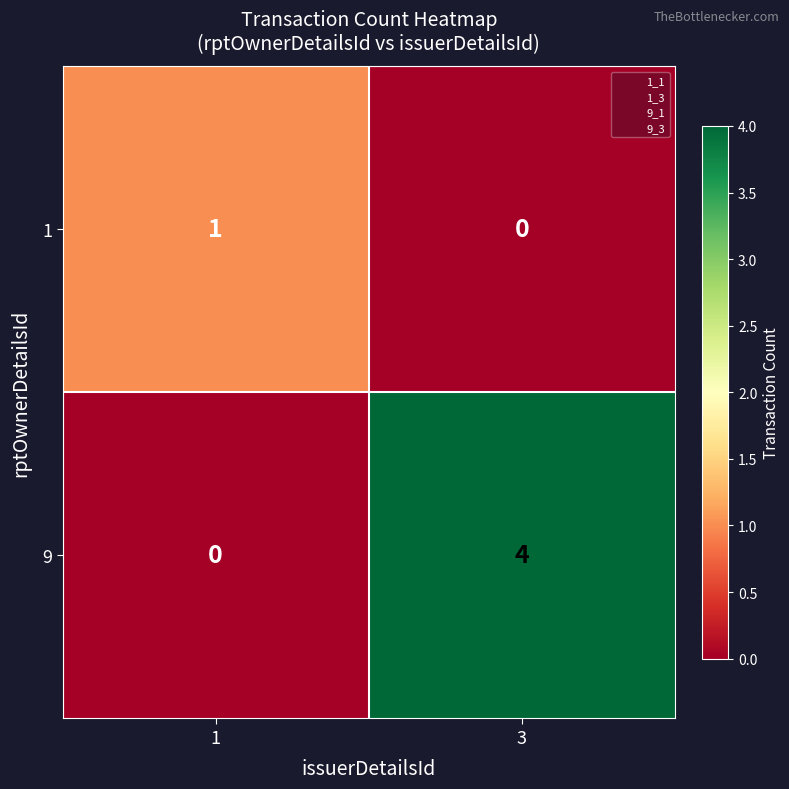

At 3, list the series in order from smallest to largest.

1, 9